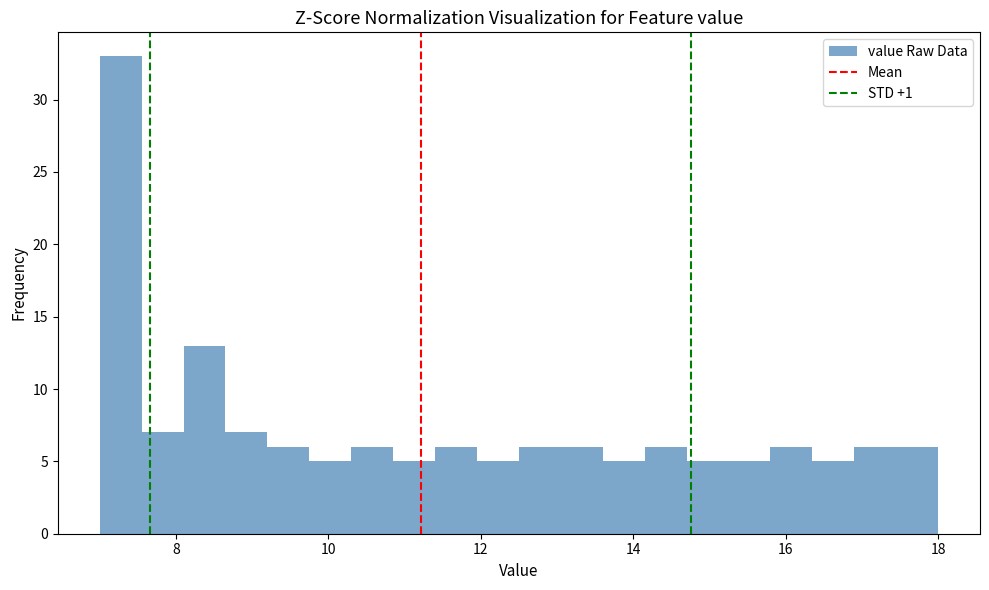

Around what value on the x-axis is the tallest bar? Give the approximate position of its centre, as read against the axis.

7.2